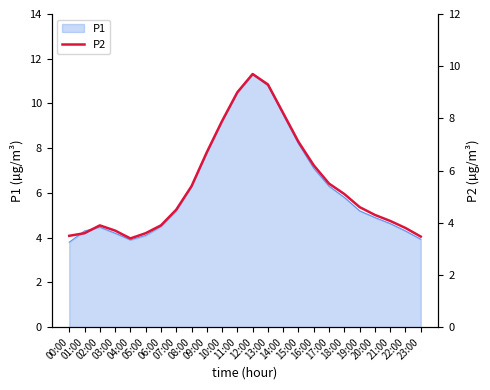

Which label corresponds to the smallest value in the chart?

04:00